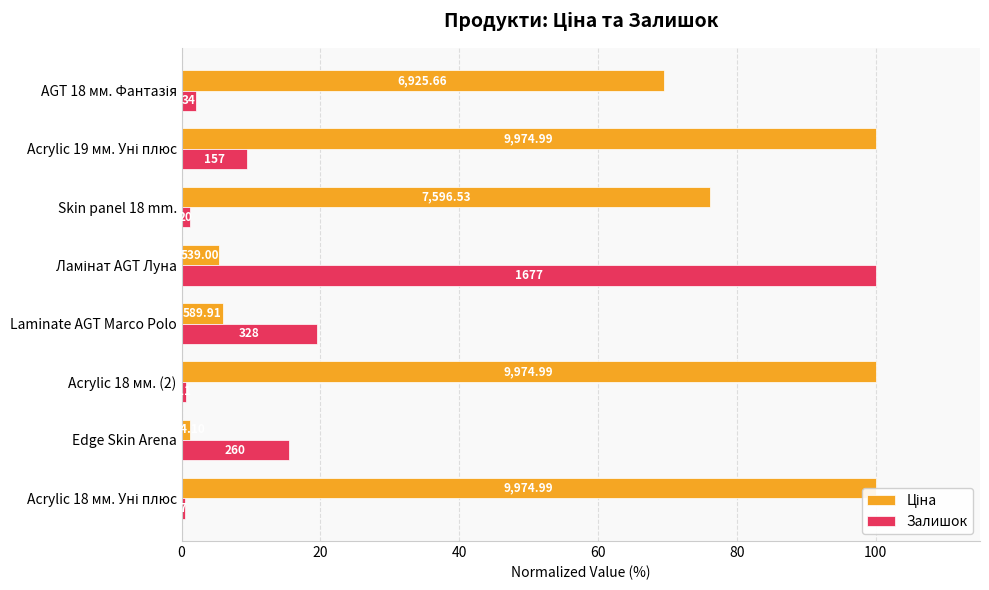

The Ціна series shows 38.2 at Acrylic 19 мм. Уні плюс. True or false?

False